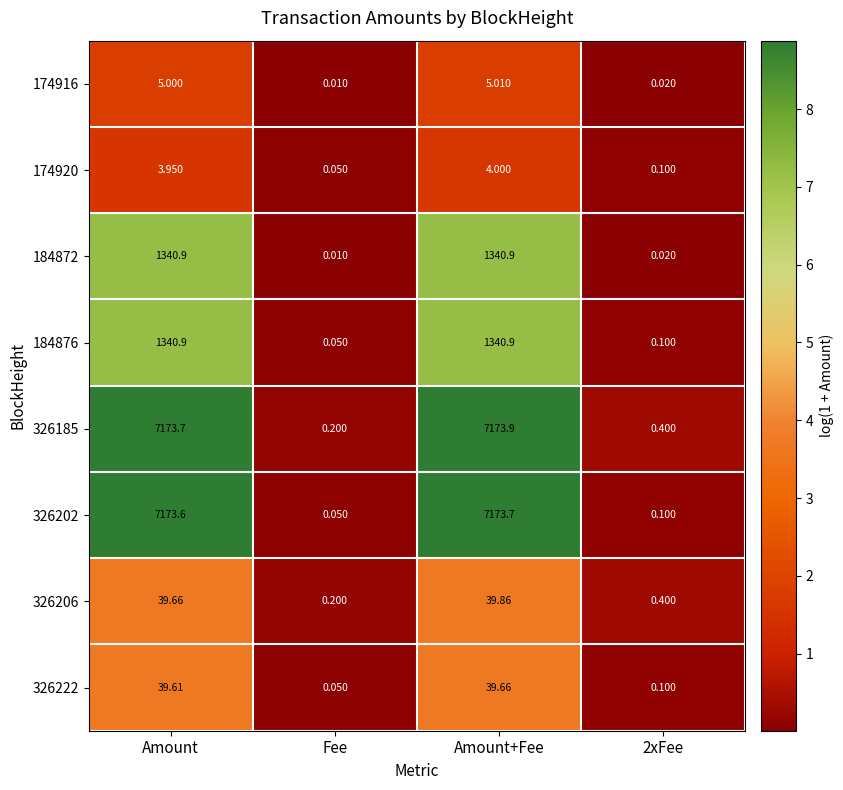

Which category has the highest value across all series?

Amount+Fee